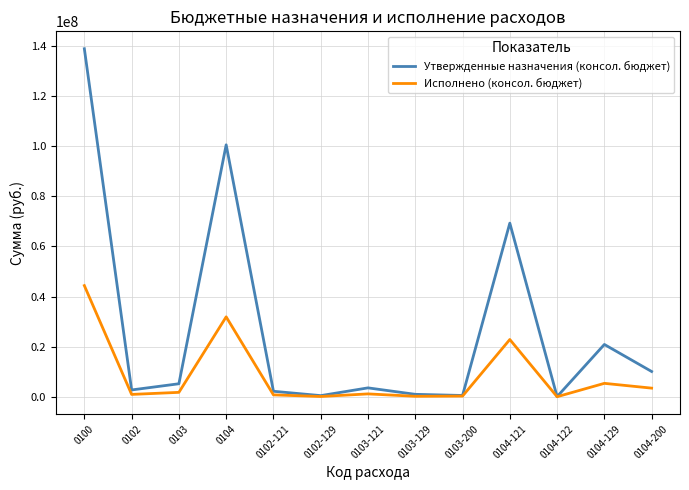

What is the difference between the second highest and minimum values in the Исполнено (консол. бюджет) series?

31850320.0